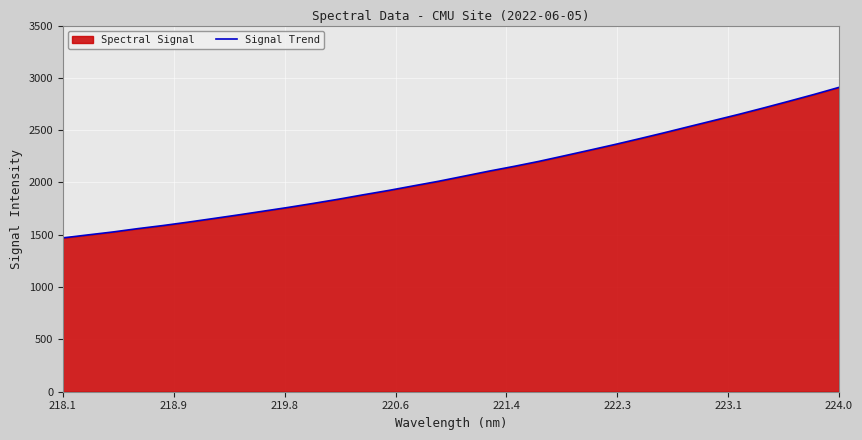

What is the difference between the maximum and minimum values?

1438.8